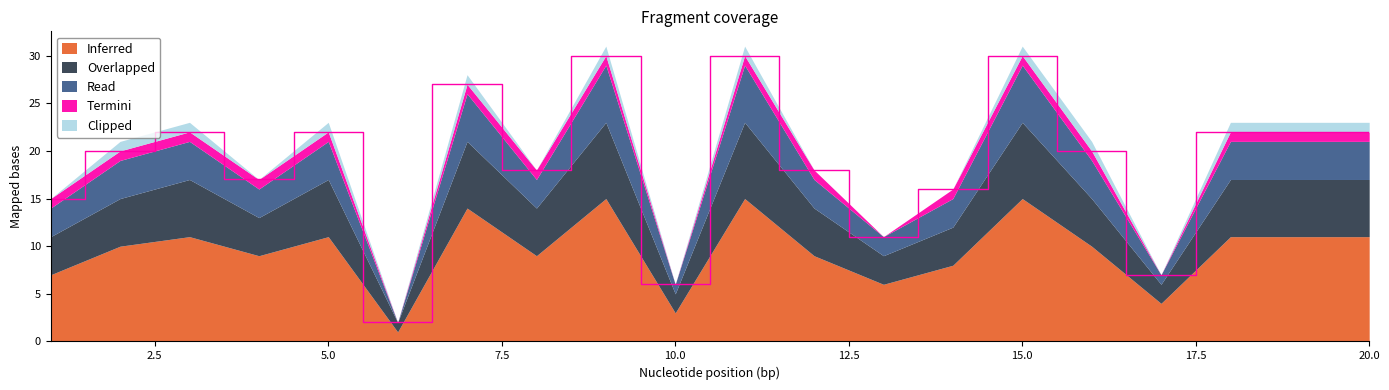

Which series has the largest total across all categories?

Inferred